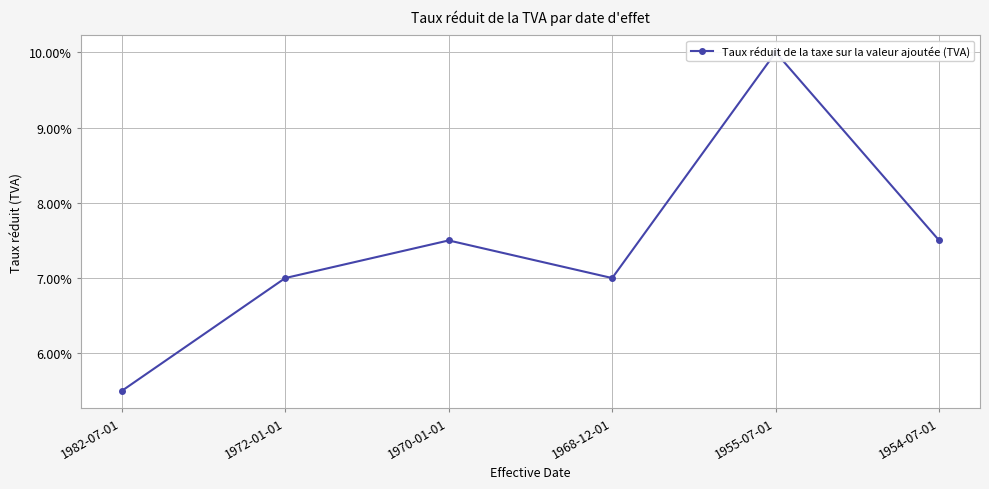

Rank the categories by value from highest to lowest.

1955-07-01, 1970-01-01, 1954-07-01, 1972-01-01, 1968-12-01, 1982-07-01